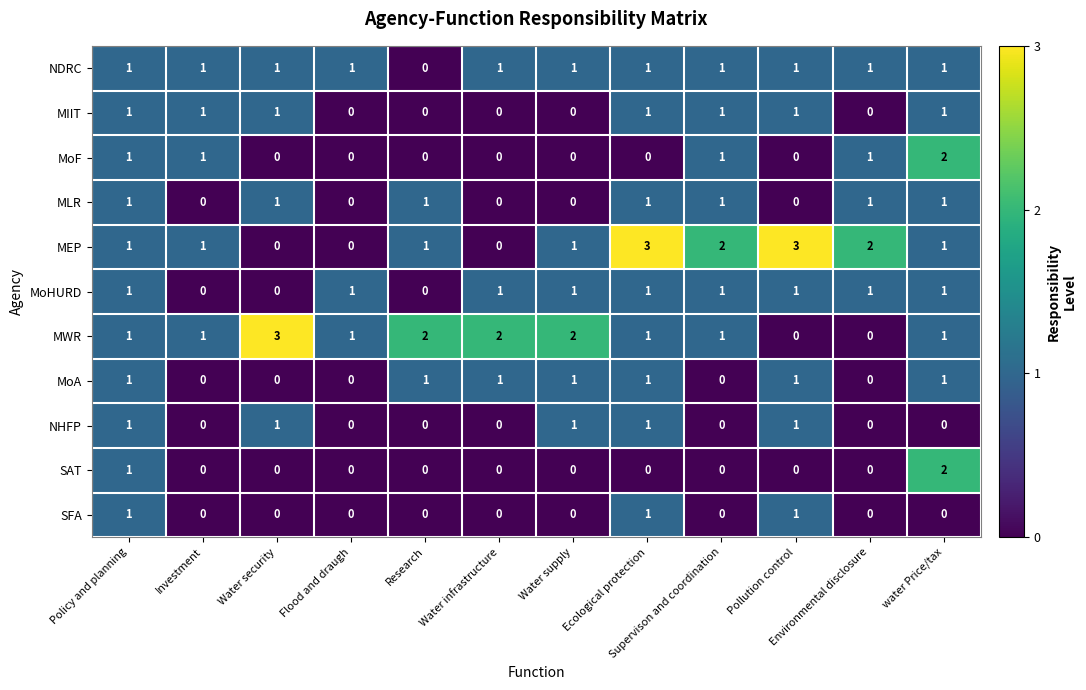

What is the difference between the highest and lowest values at Pollution control?

3